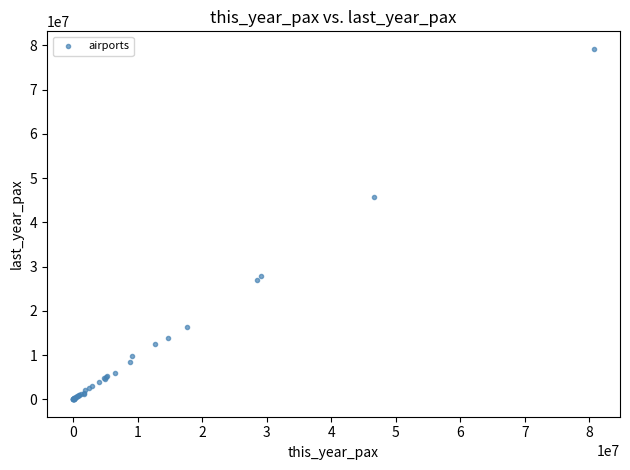

What Y value in the scatter plot is closest to 39616617?

45812487